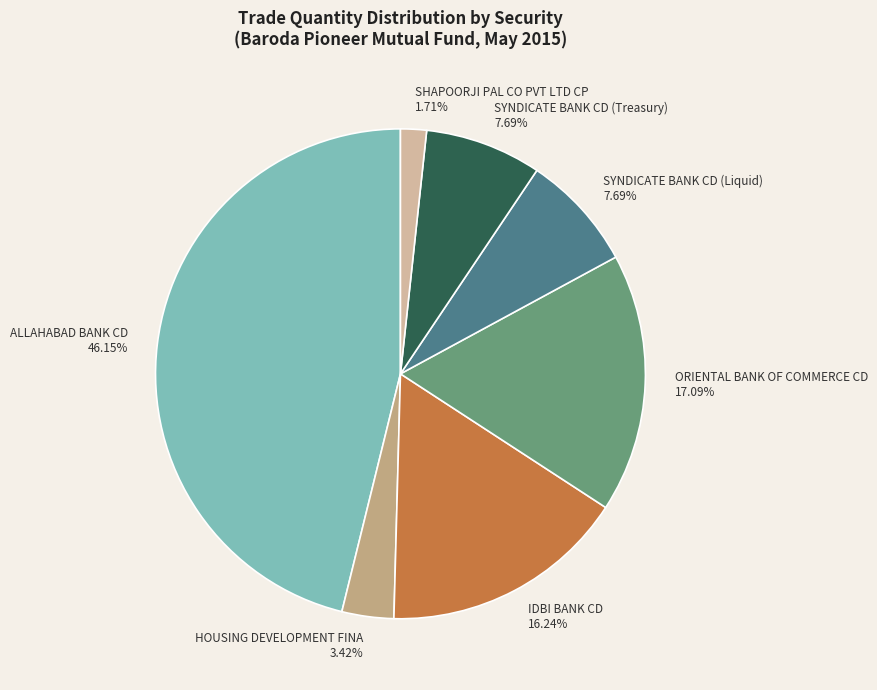

True or false: ALLAHABAD BANK CD accounts for 46% of the total.

True